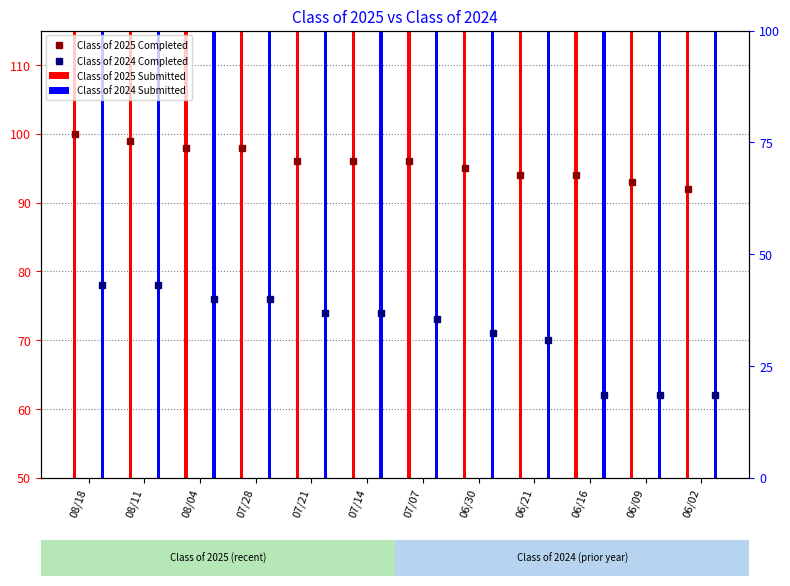

Which has a higher value, 08/18 or 07/28?

08/18